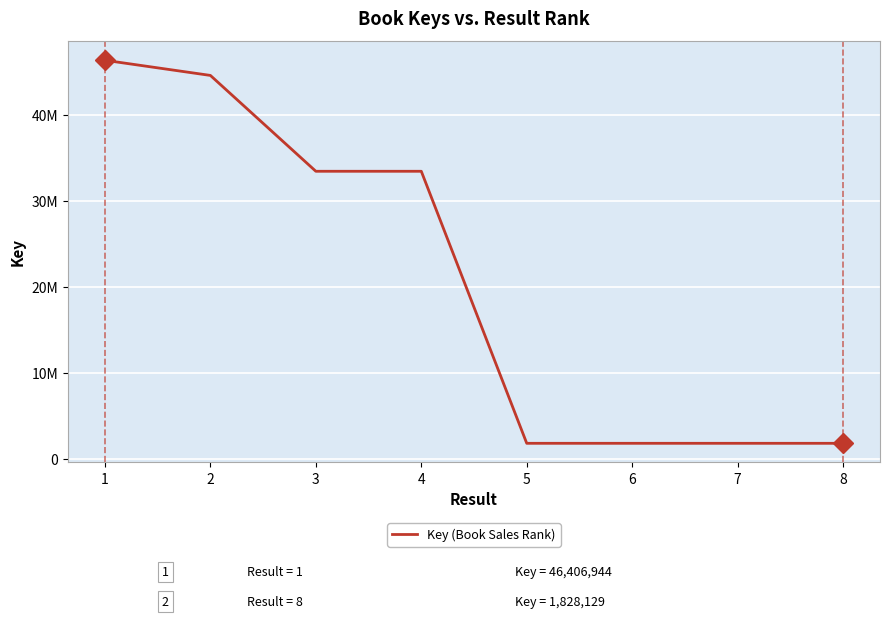

What is the smallest value displayed?

1828129